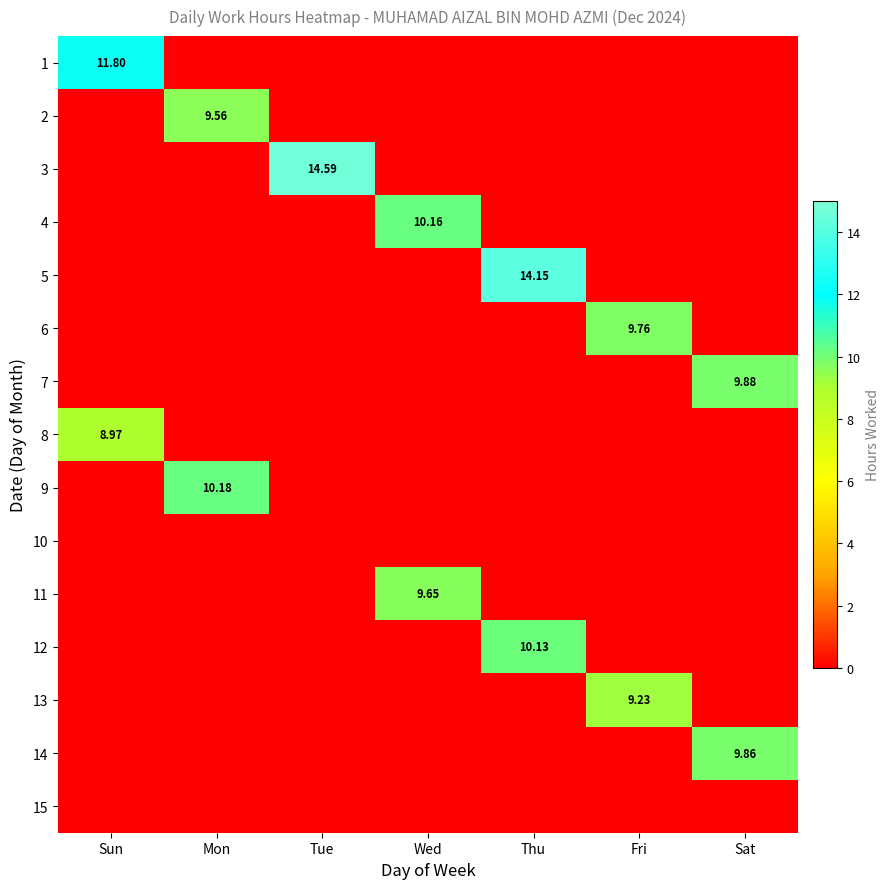

Rank the series by their maximum value, from highest to lowest.

3, 5, 1, 9, 4, 12, 7, 14, 6, 11, 2, 13, 8, 10, 15